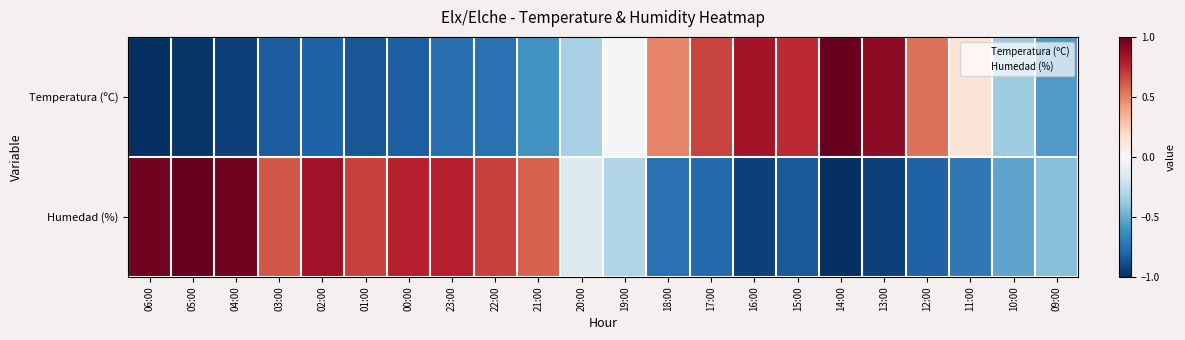

Reading right to left, what are all the values shown in this chart?

Temperatura (ºC): 09:00=-0.6	10:00=-0.4	11:00=0.1	12:00=0.6	13:00=0.9	14:00=1.0	15:00=0.7	16:00=0.8	17:00=0.7	18:00=0.5	19:00=-0.0	20:00=-0.3	21:00=-0.6	22:00=-0.7	23:00=-0.8	00:00=-0.8	01:00=-0.9	02:00=-0.8	03:00=-0.8	04:00=-0.9	05:00=-1.0	06:00=-1.0
Humedad (%): 09:00=-0.4	10:00=-0.5	11:00=-0.7	12:00=-0.8	13:00=-0.9	14:00=-1.0	15:00=-0.8	16:00=-0.9	17:00=-0.8	18:00=-0.7	19:00=-0.3	20:00=-0.1	21:00=0.6	22:00=0.7	23:00=0.8	00:00=0.8	01:00=0.7	02:00=0.8	03:00=0.6	04:00=1.0	05:00=1.0	06:00=1.0